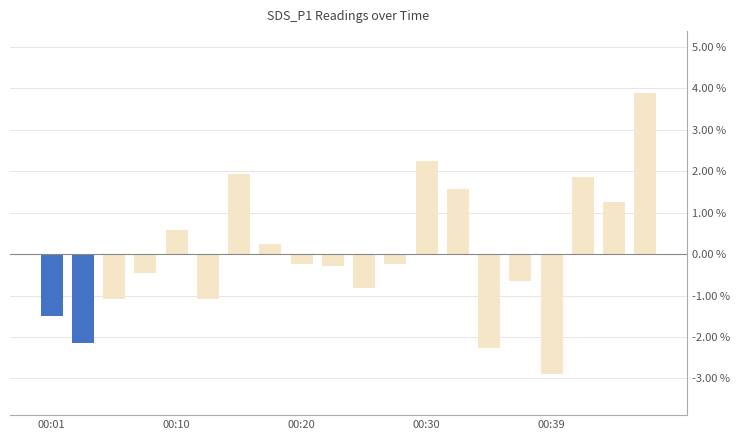

What is the difference between the second highest and second lowest values?

4.5